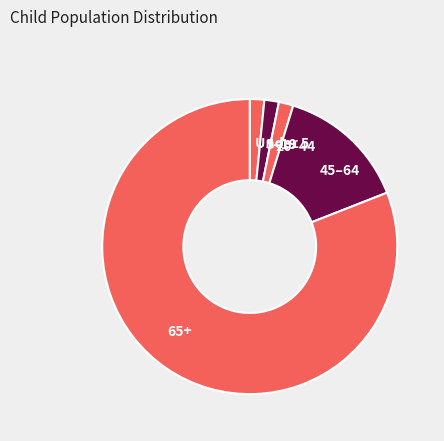

Which category has the biggest portion of the pie?

65+